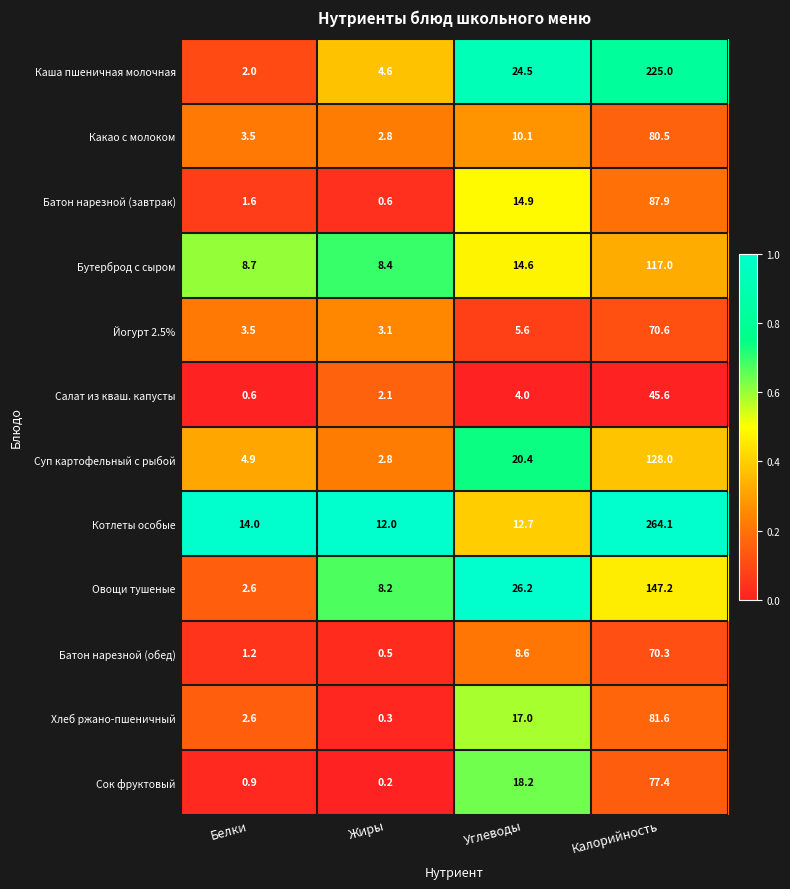

What is the sum of the Каша пшеничная молочная values at Углеводы and Калорийность?

249.5